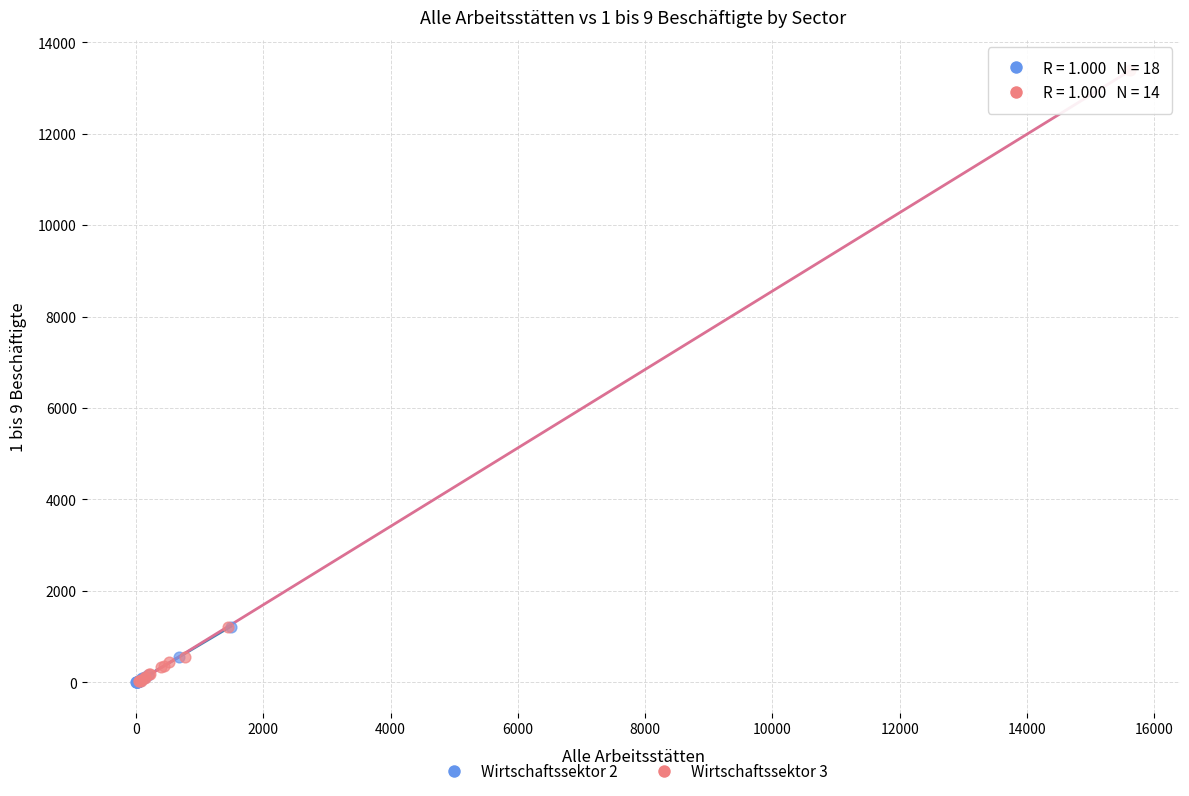

Which series contains the highest Y value?

Wirtschaftssektor 3